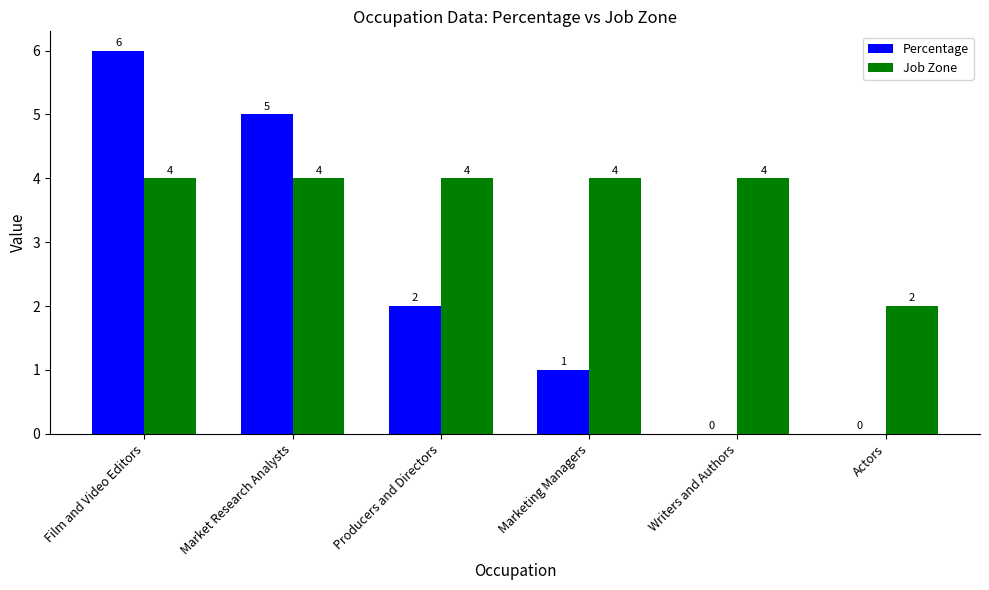

The value of Job Zone at Market Research Analysts is 4. True or false?

True